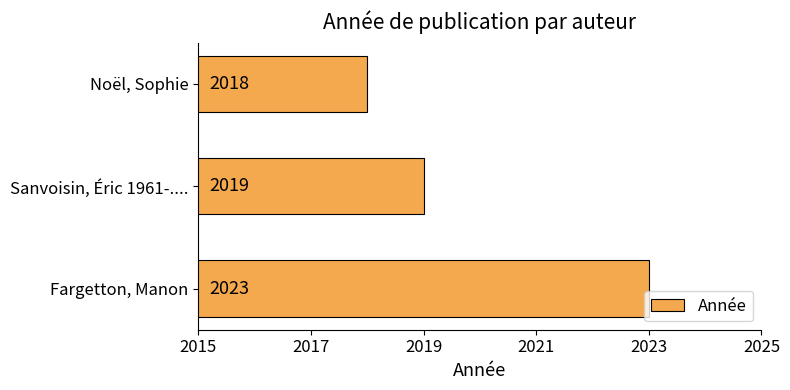

Read the value at Sanvoisin, Éric 1961-.....

2019